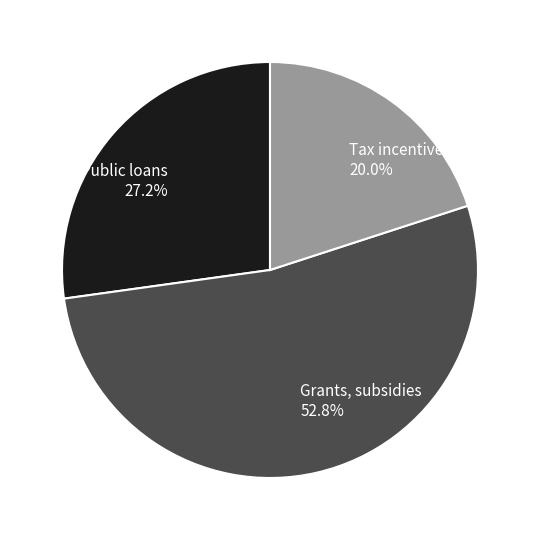

Approximately how many times larger is the value at Public loans compared to Tax incentives?

1.4